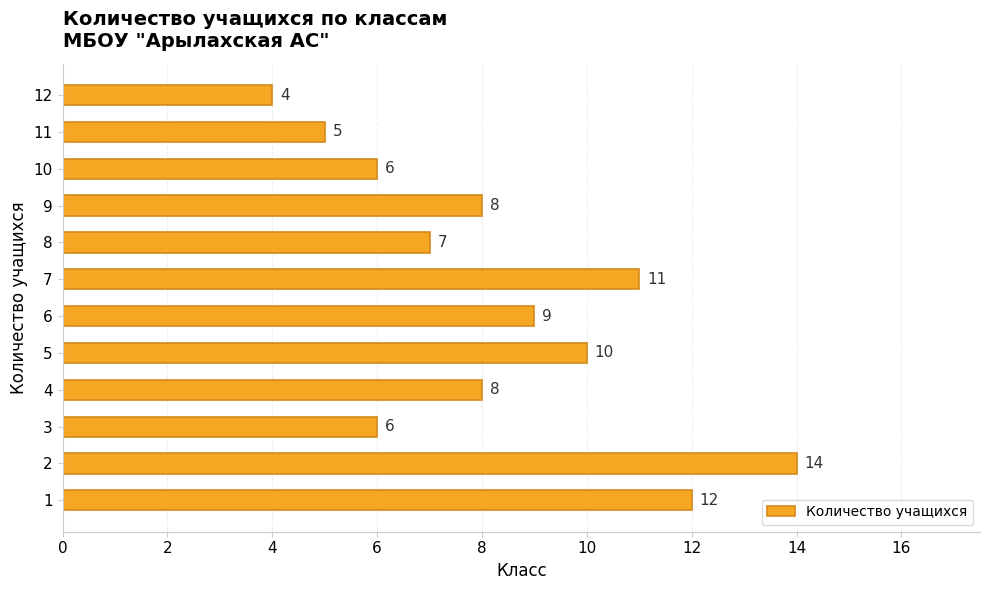

Approximately how many times larger is the value at 9 compared to 4?

1.0